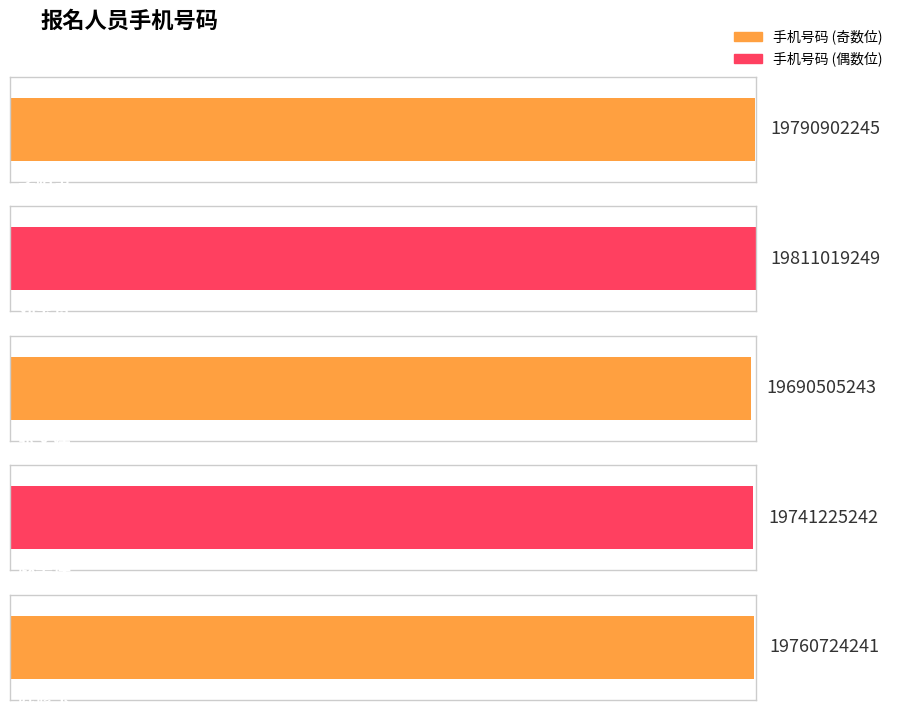

The chart shows a value of 19760724241 at 陈修玉. True or false?

True